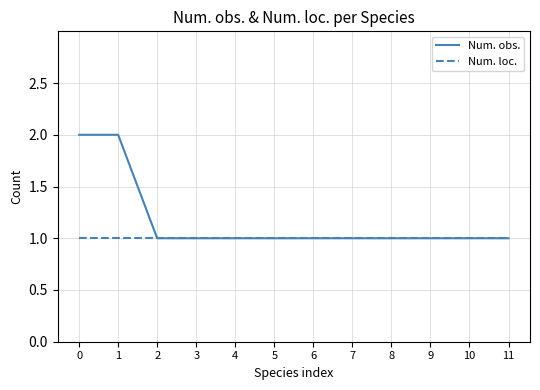

What is the greatest value displayed?

2